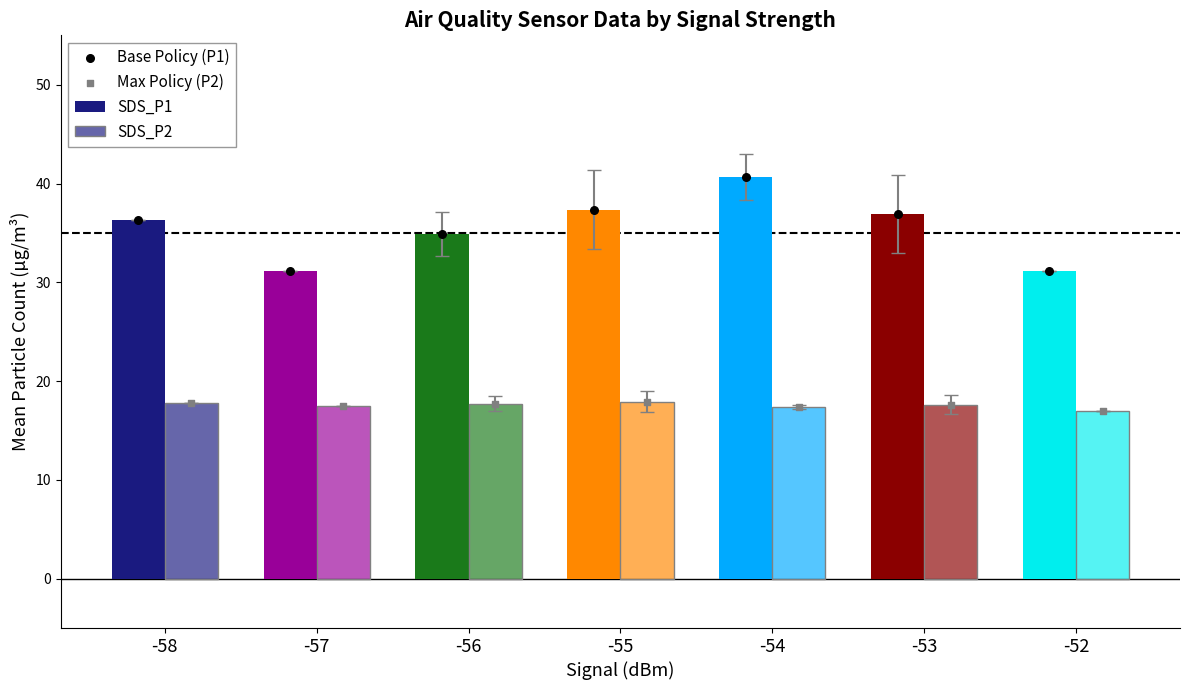

Is the value of Base Policy (P1) at -53 greater than the value of SDS_P2 at -52?

Yes